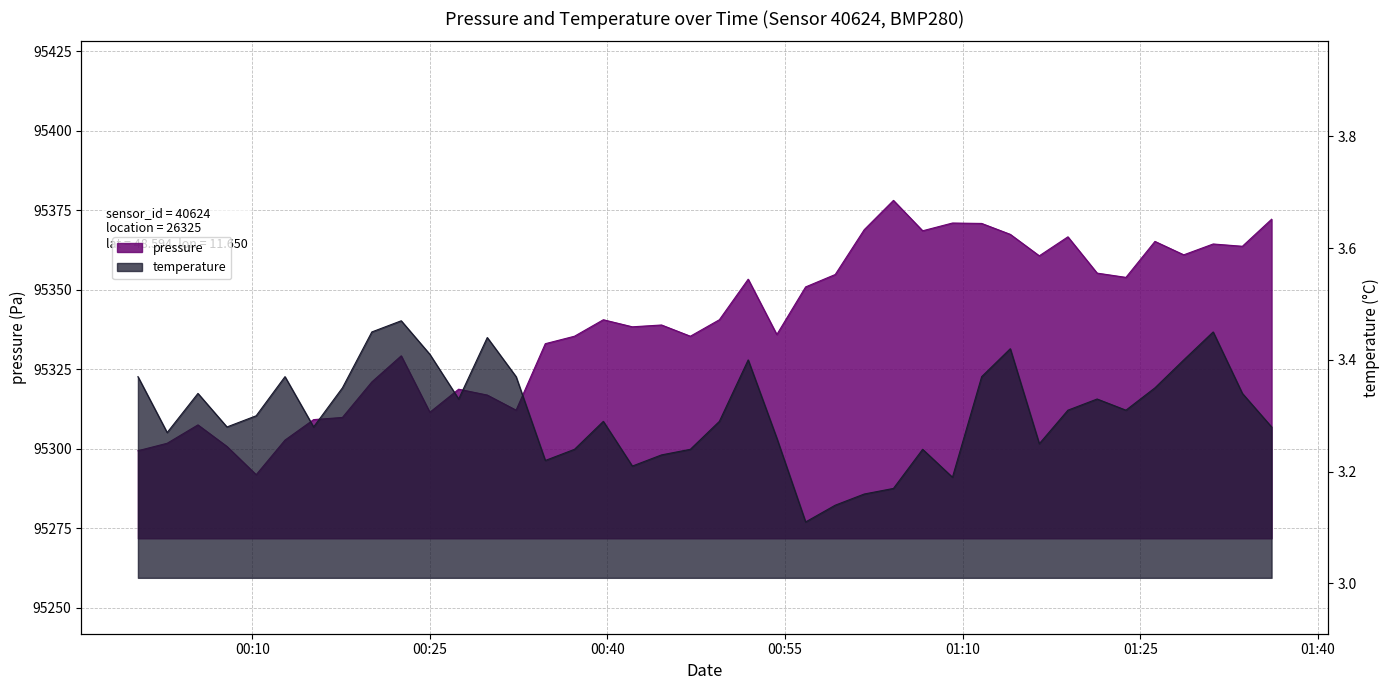

Which category has the lowest value in the pressure series?

2023-03-11T00:10:20